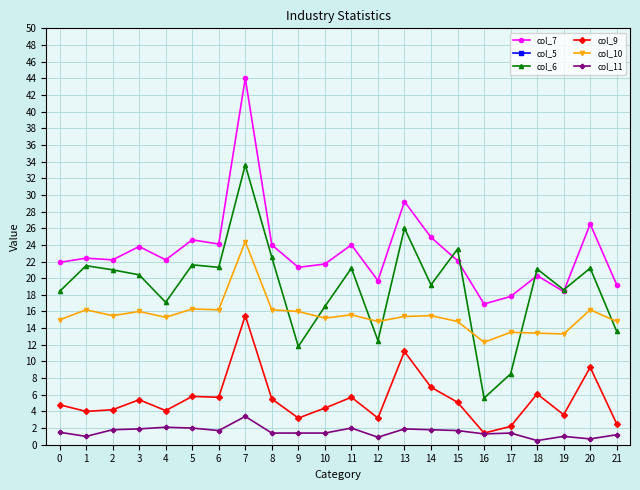

Where is the first local maximum for col_11?

4